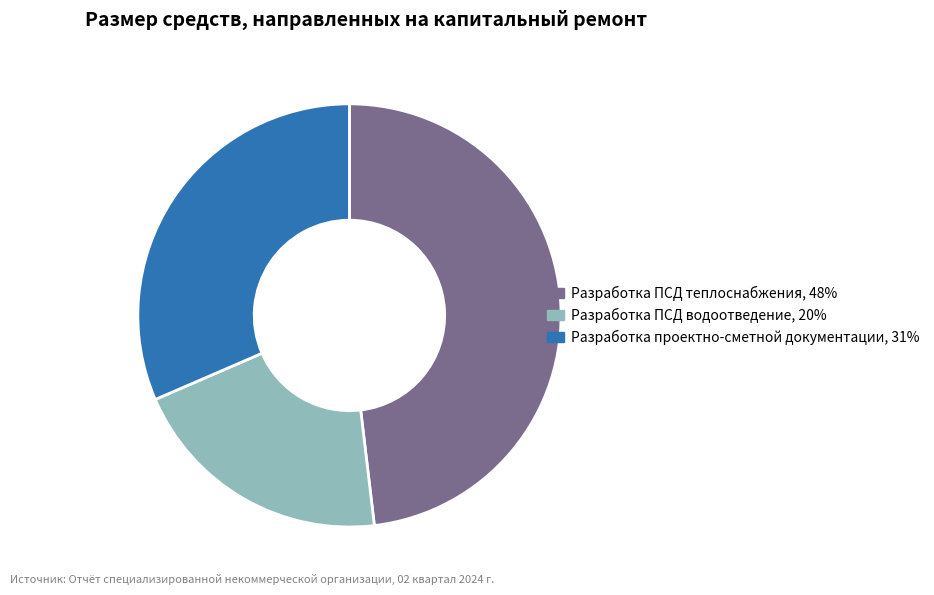

What is the ratio of the value at Разработка проектно-сметной документации to the value at Разработка ПСД теплоснабжения?

0.7